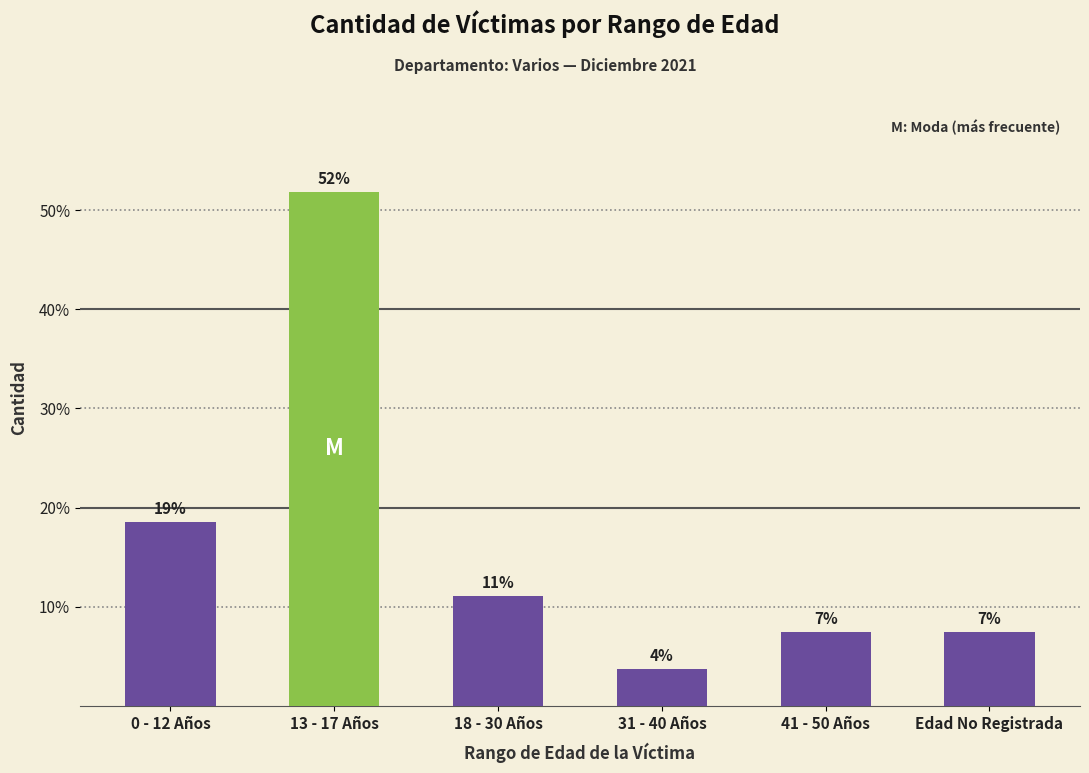

How many bars are there in total?

6